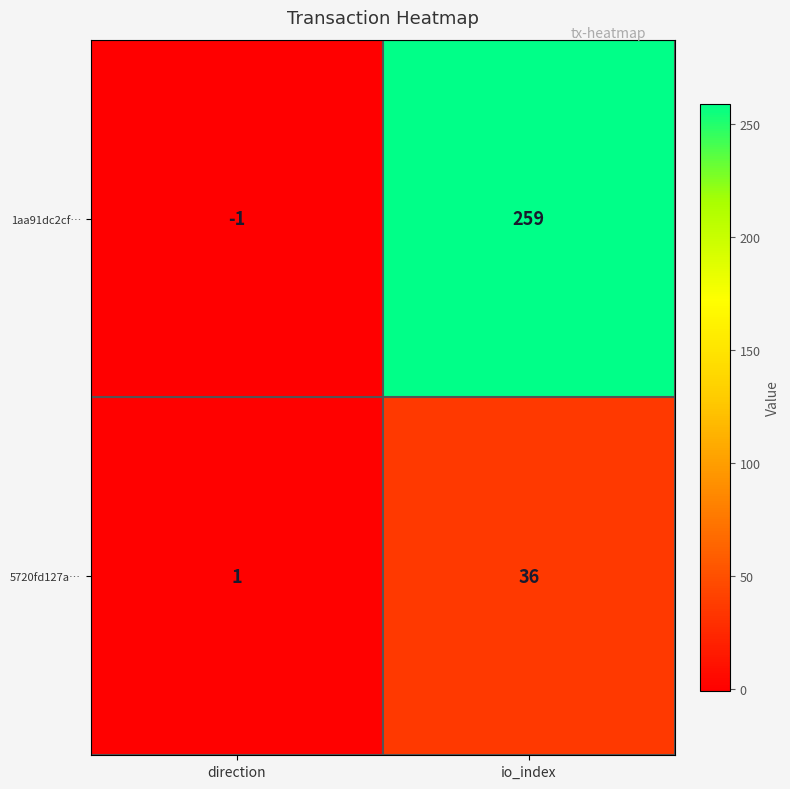

What is the average value of the 1aa91dc2cf… series?

129